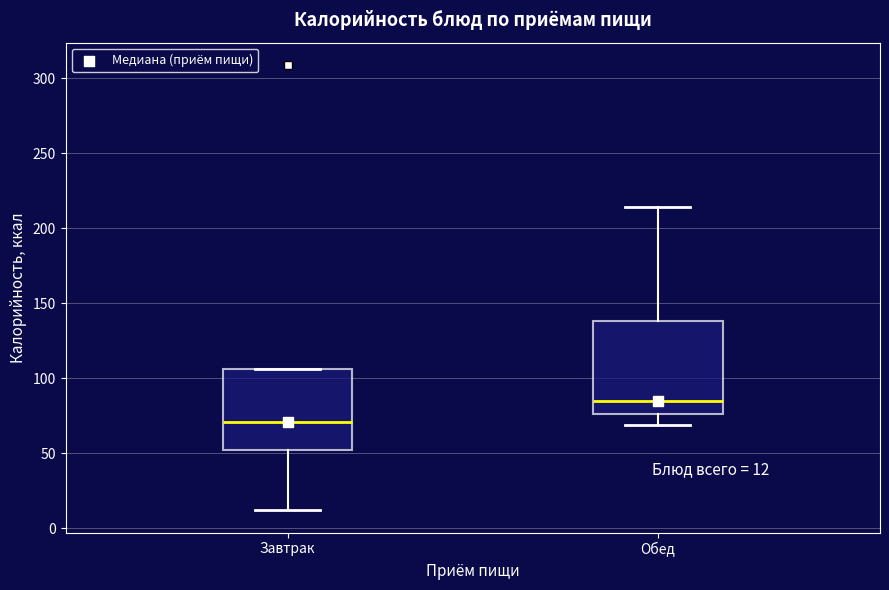

Comparing the boxes themselves (not the whiskers), which one is the tallest?

Обед